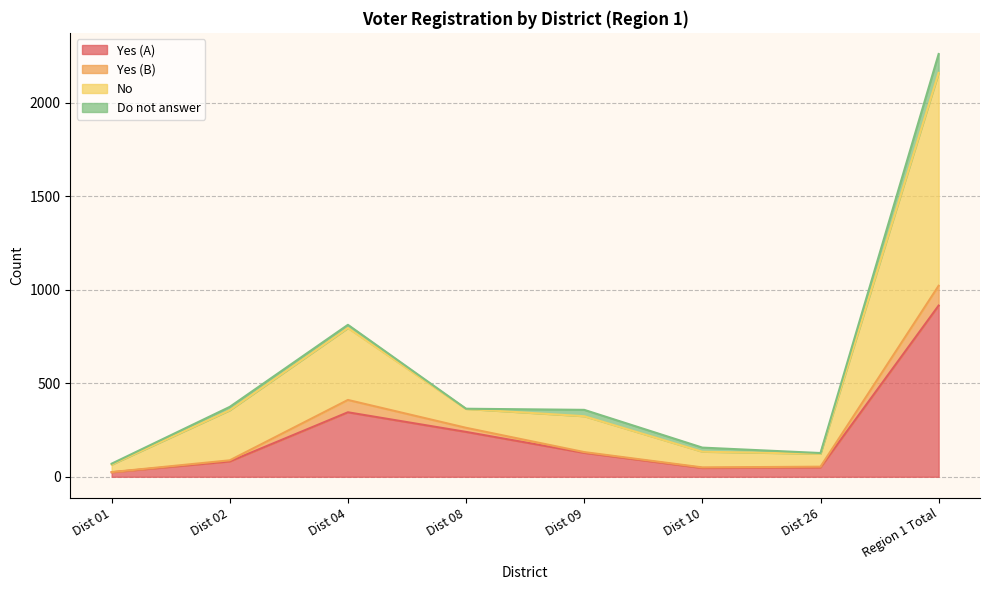

Which series has the largest range (max minus min)?

No